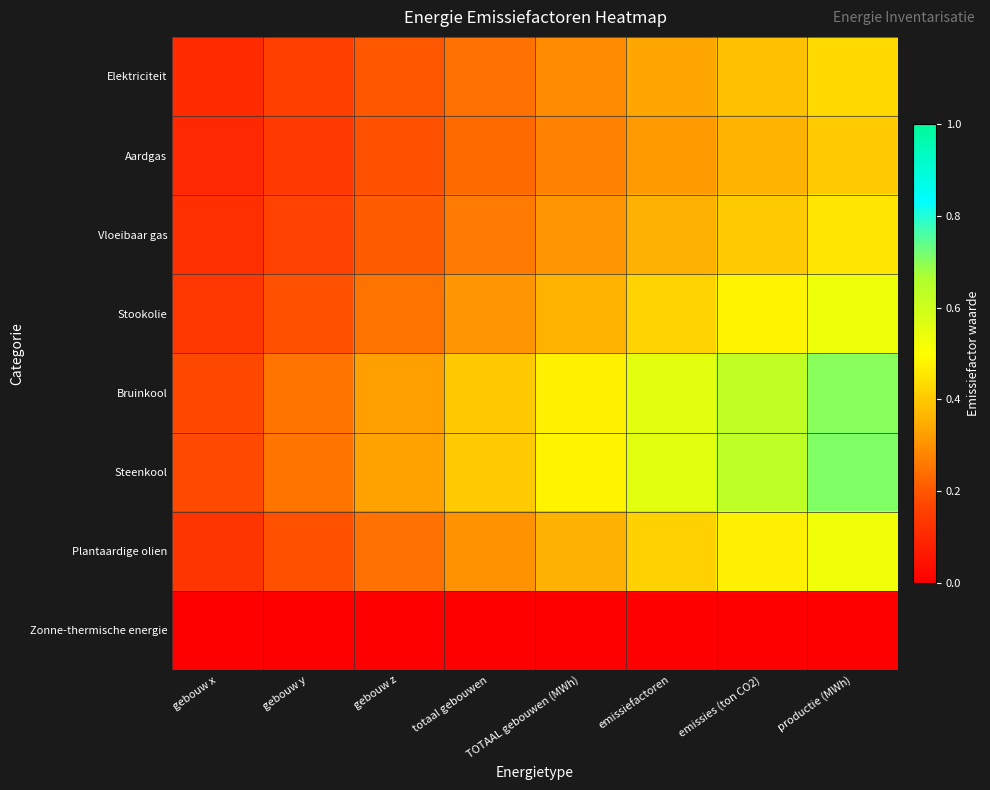

Rank the series by their maximum value, from highest to lowest.

Steenkool, Bruinkool, Stookolie, Plantaardige olien, Vloeibaar gas, Elektriciteit, Aardgas, Zonne-thermische energie